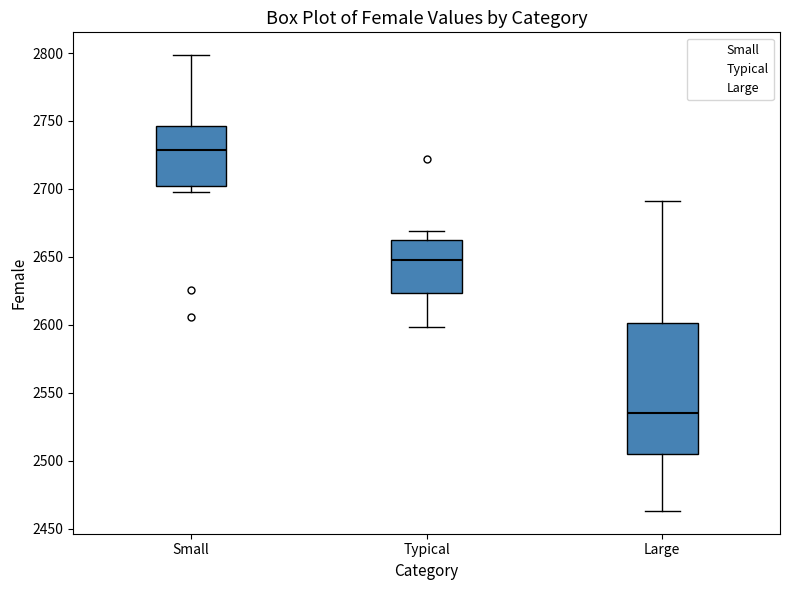

Which box is the tallest, from its lower edge to its upper edge?

Large